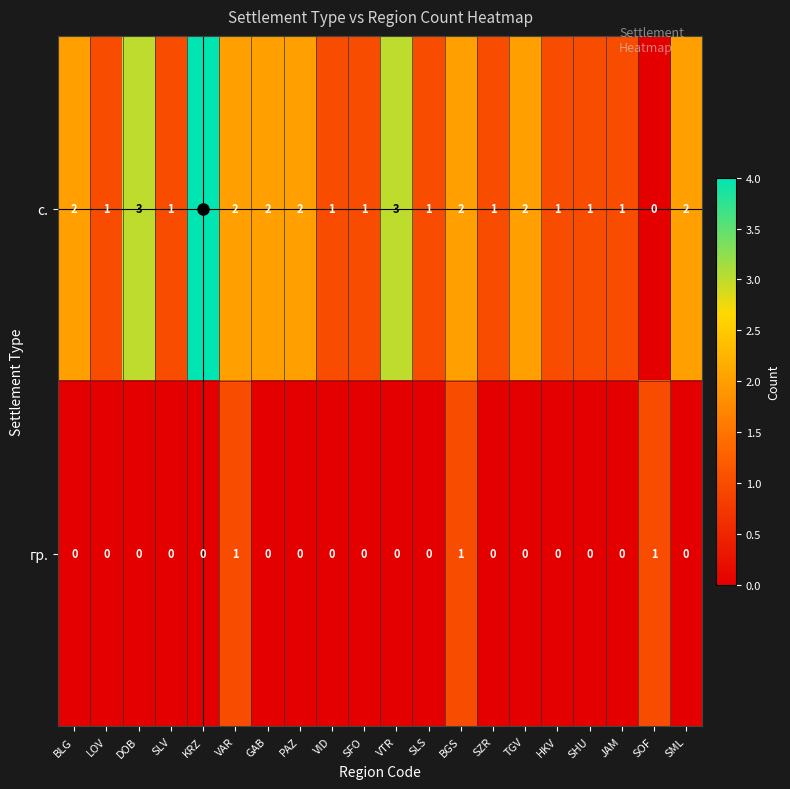

What is the sum of the с. values at SZR and PAZ?

3